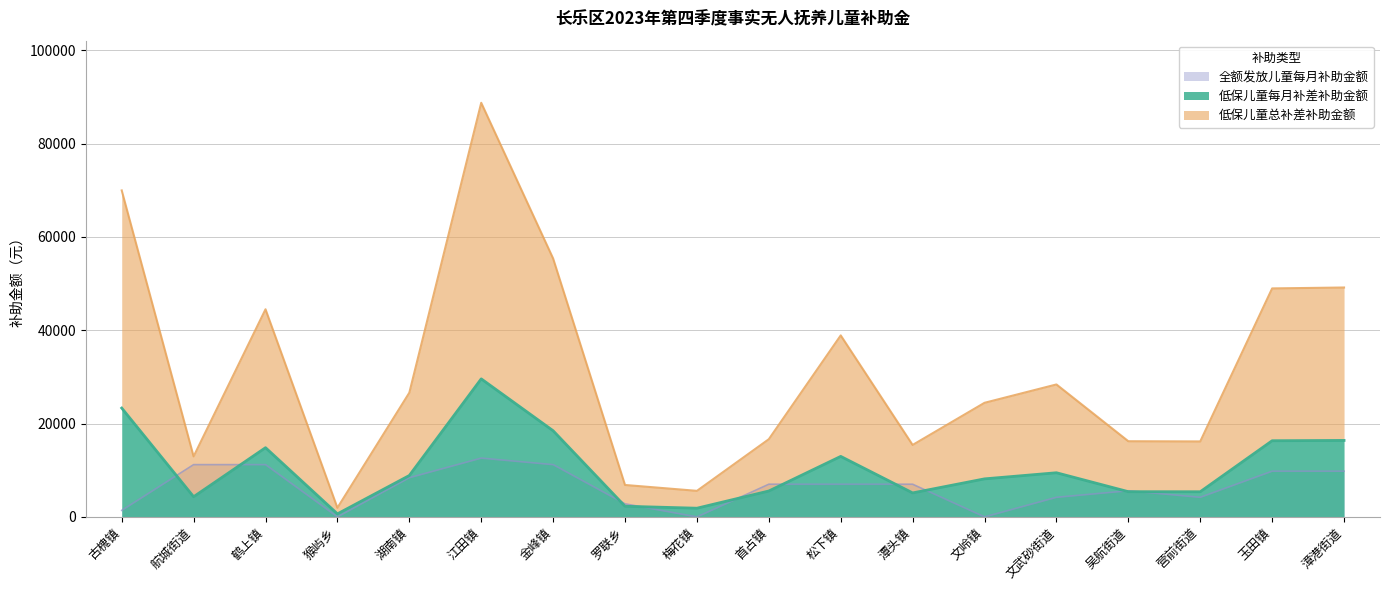

What is the difference between the maximum and minimum values in the 全额发放儿童每月补助金额 series?

12600